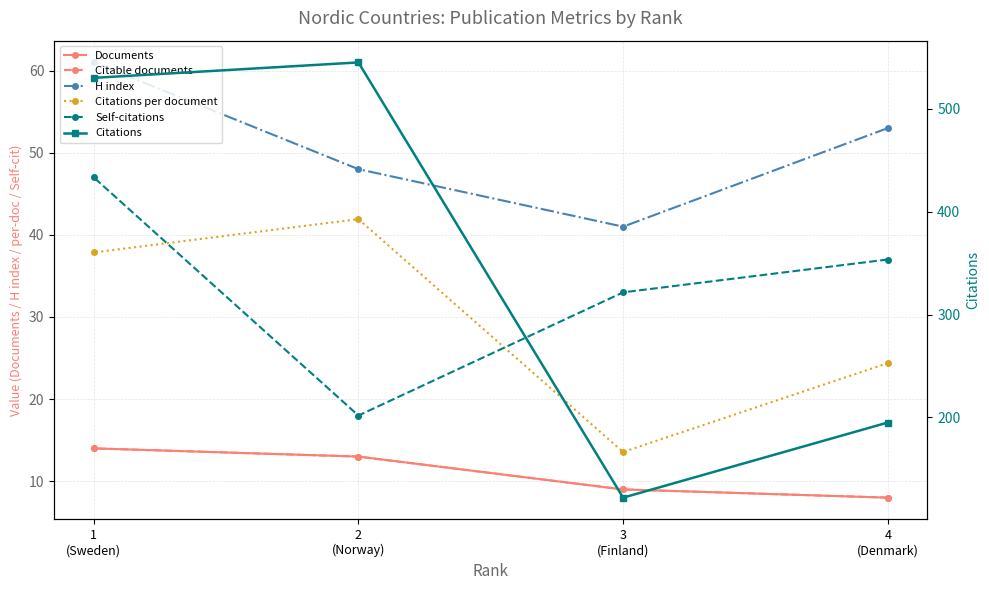

What is the difference between the highest and lowest values at 4
(Denmark)?

187.0